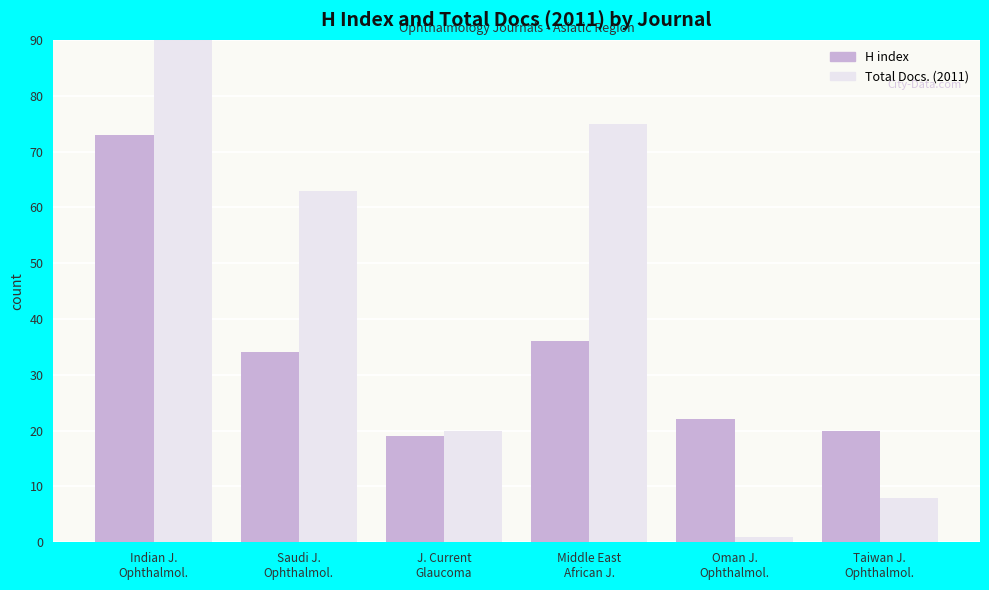

How many groups of bars are there?

6